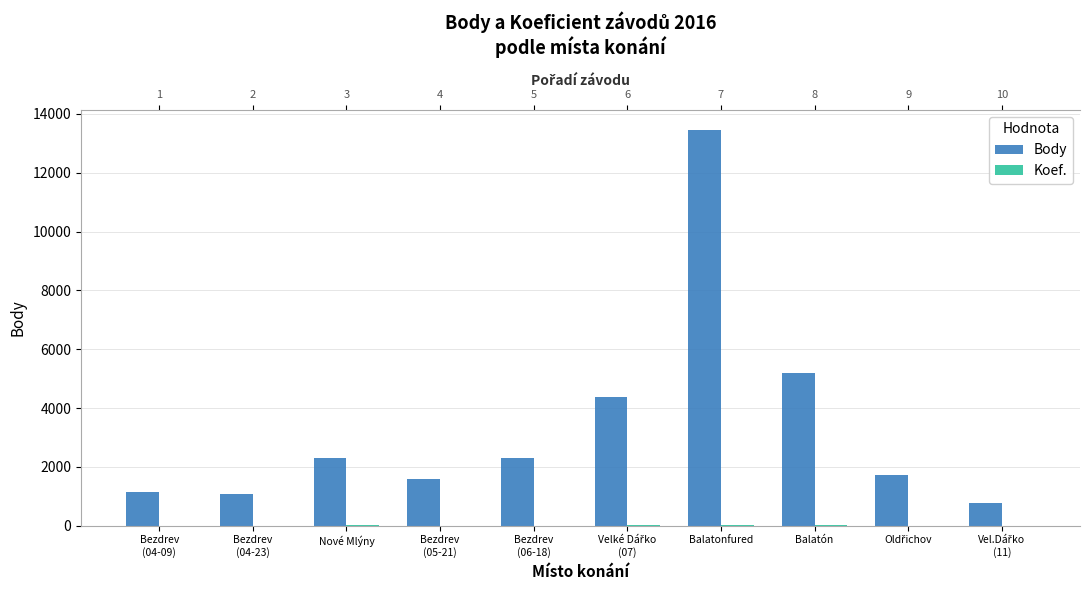

Reading left to right, extract all data points from this chart.

Body: 1156	1069	2292	1581	2312	4367	13466	5202	1734	764
Koef.: 2	3	7	3	4	7	12	18	3	1